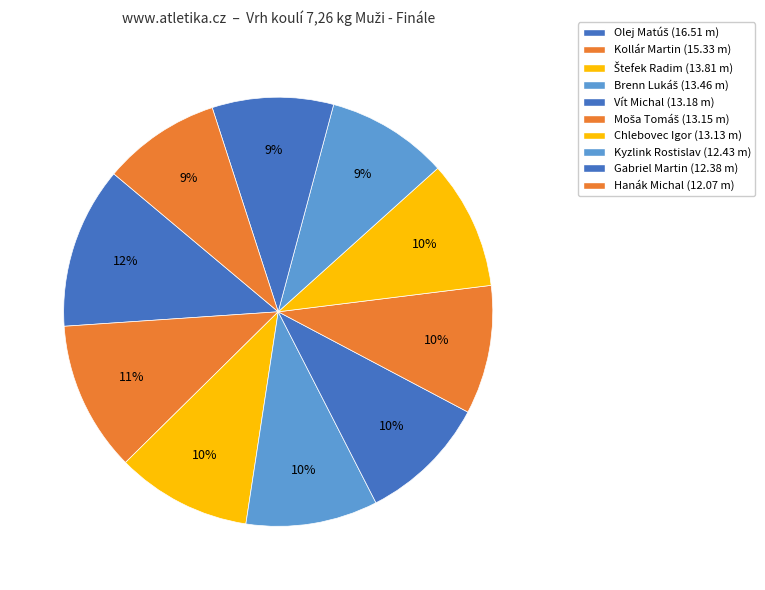

Does any single category account for the majority?

No